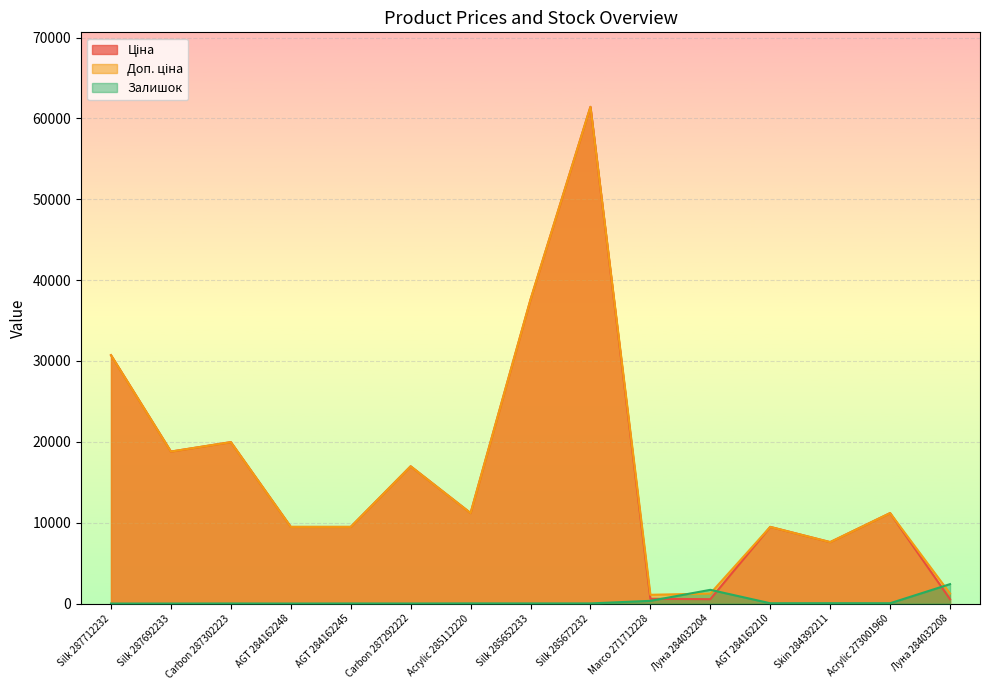

What is the total value across all series at AGT 284162245?

18968.1